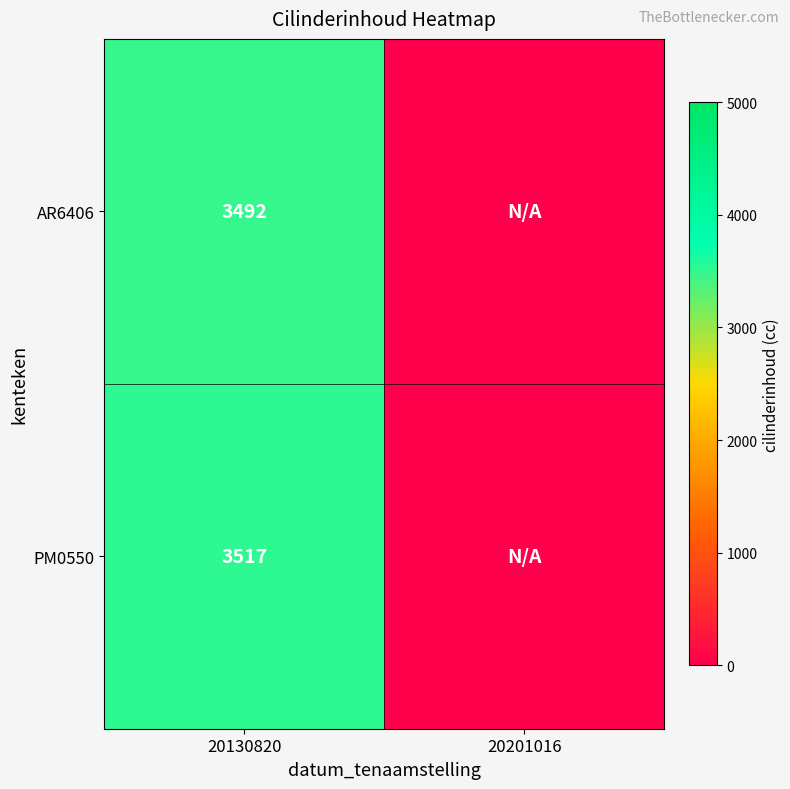

What is the spread (max minus min) of values at 20130820?

25